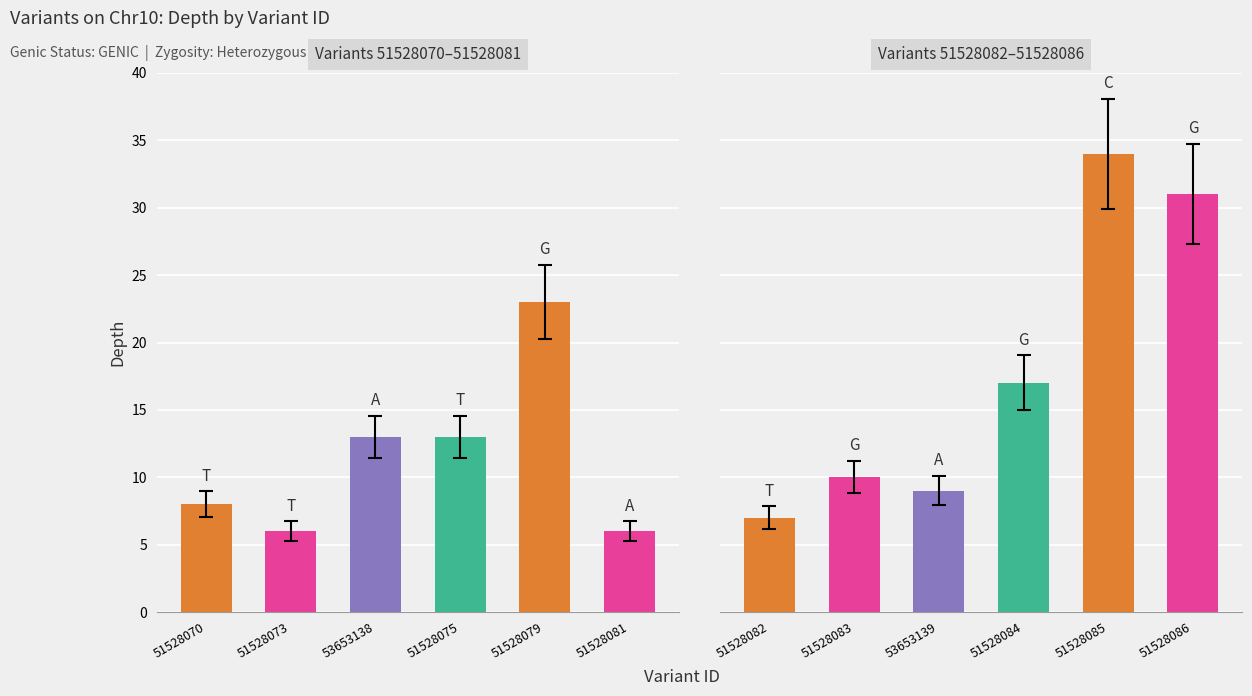

What is the sum of the Group1 values at G and A?

36